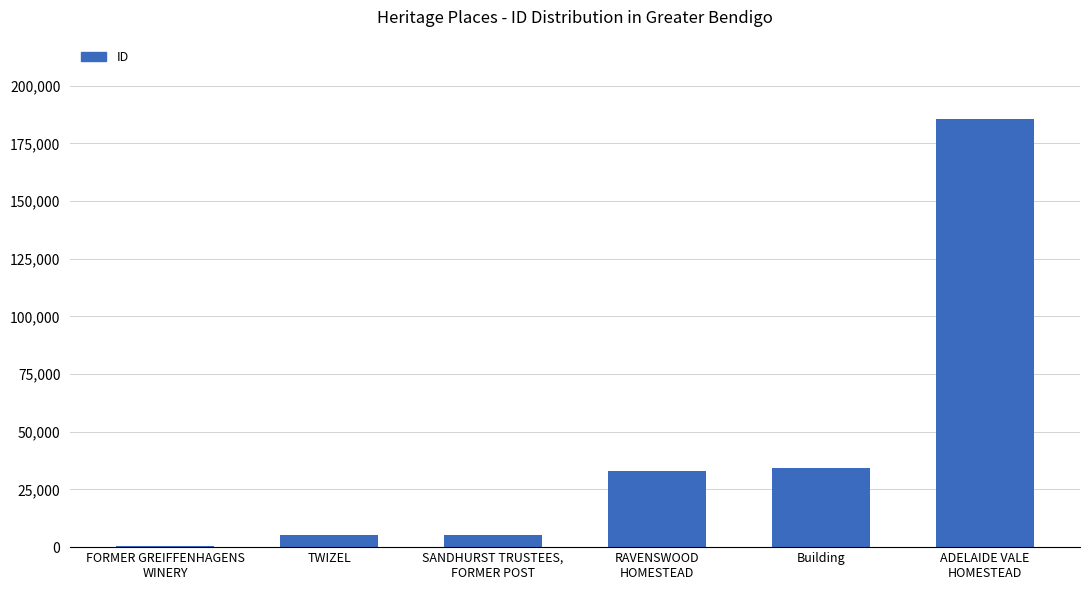

What is the maximum value shown in the chart?

185622